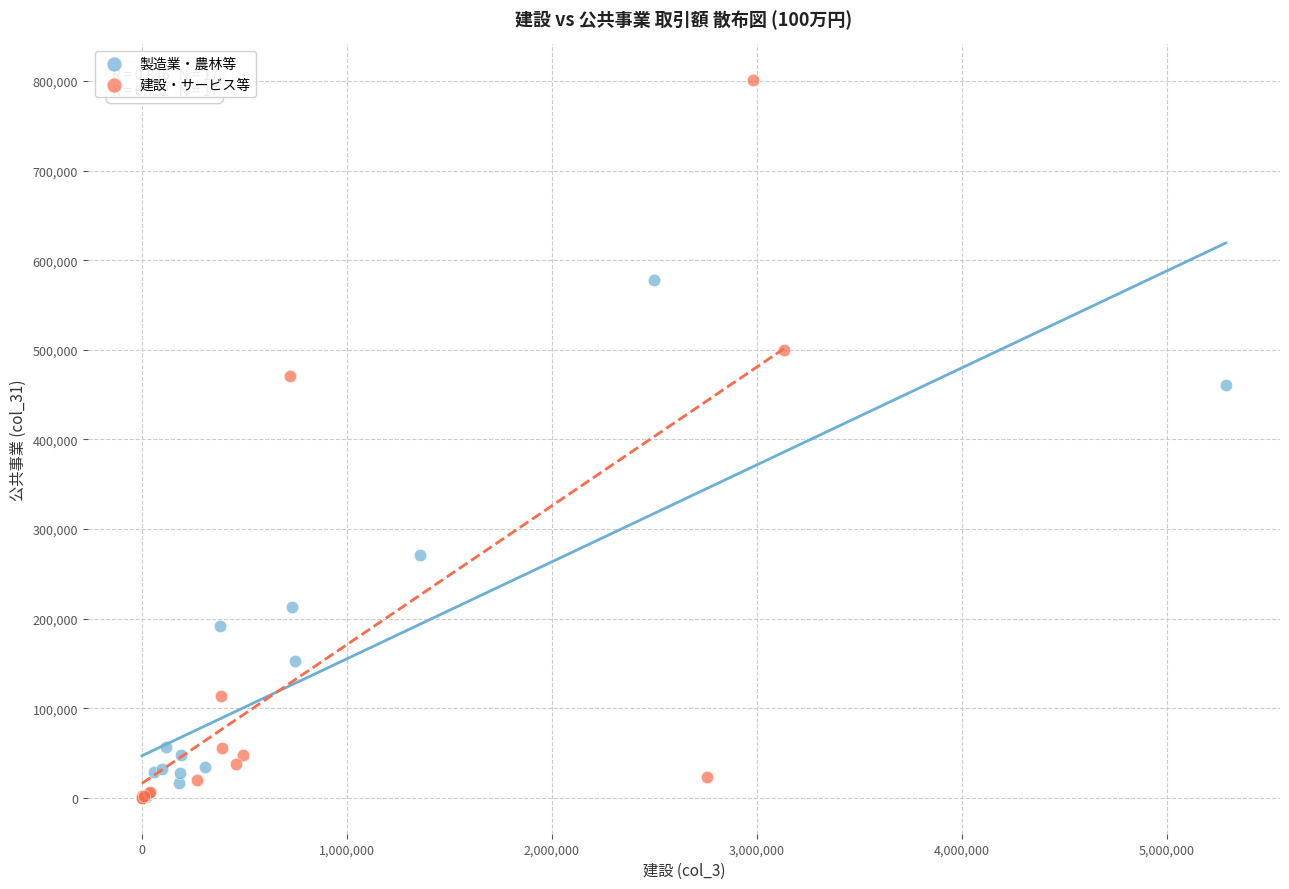

Which series contains the highest Y value?

建設・サービス等